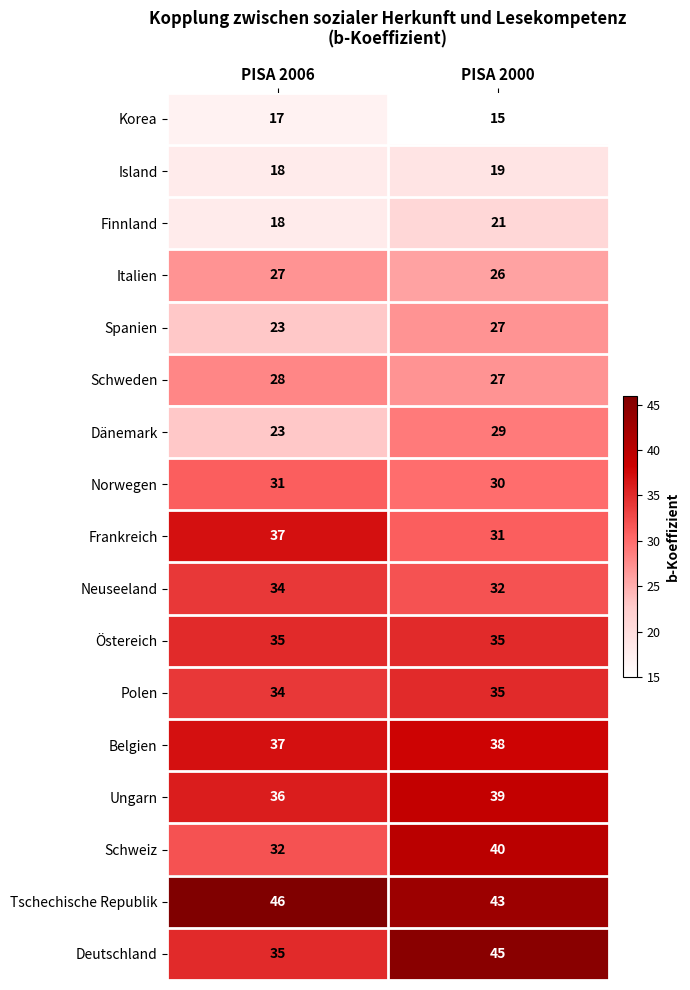

What is the sum of all Dänemark values?

52